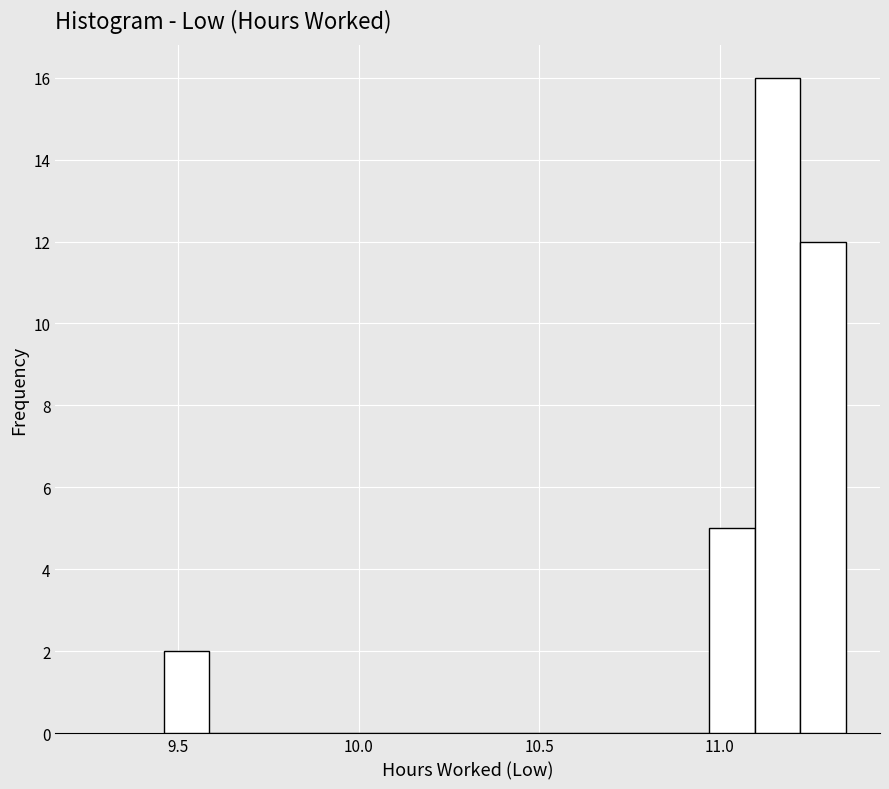

Around what value on the x-axis is the tallest bar? Give the approximate position of its centre, as read against the axis.

11.15